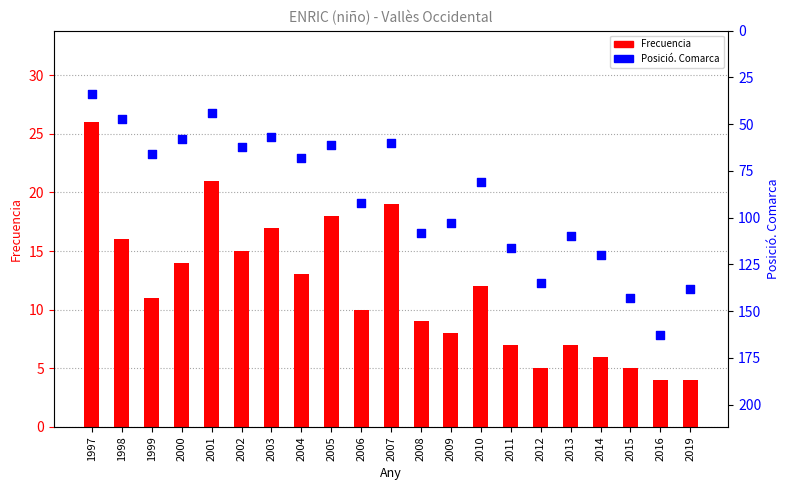

What is the total value across all series at 1997?

60